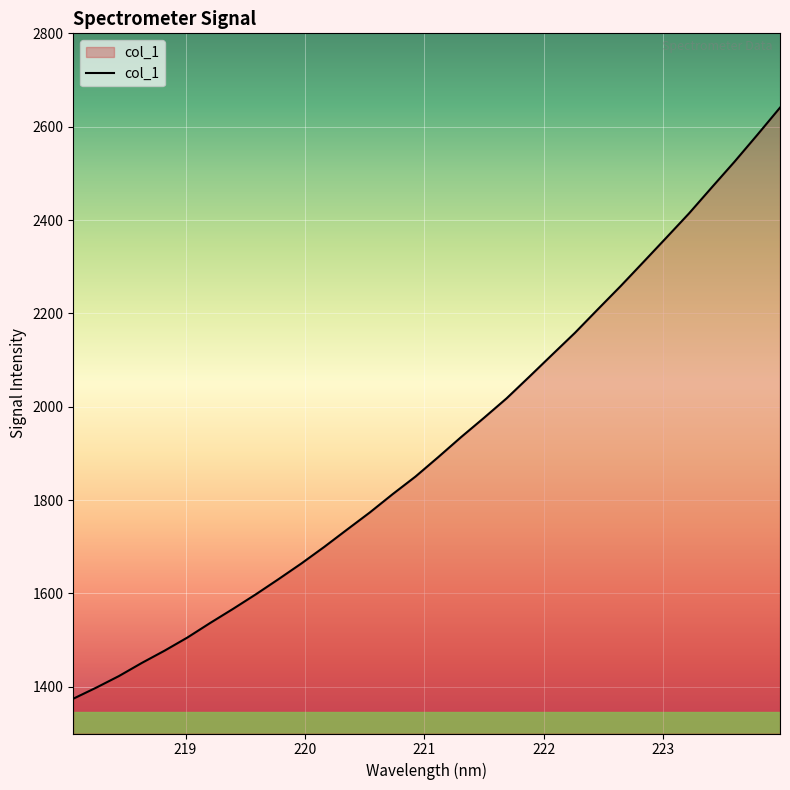

What is the difference between the maximum and minimum values?

1266.3